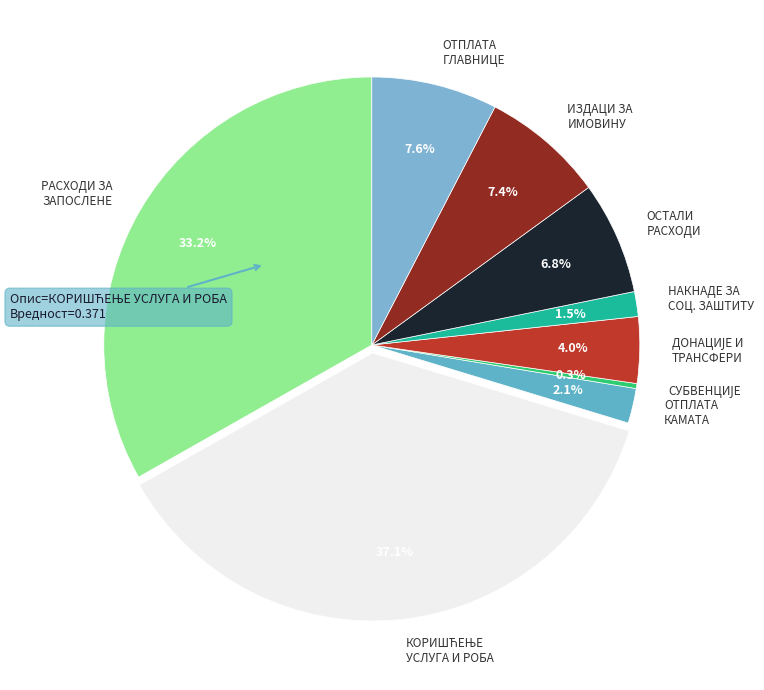

Does ОТПЛАТА КАМАТА account for over 50% of the chart?

No